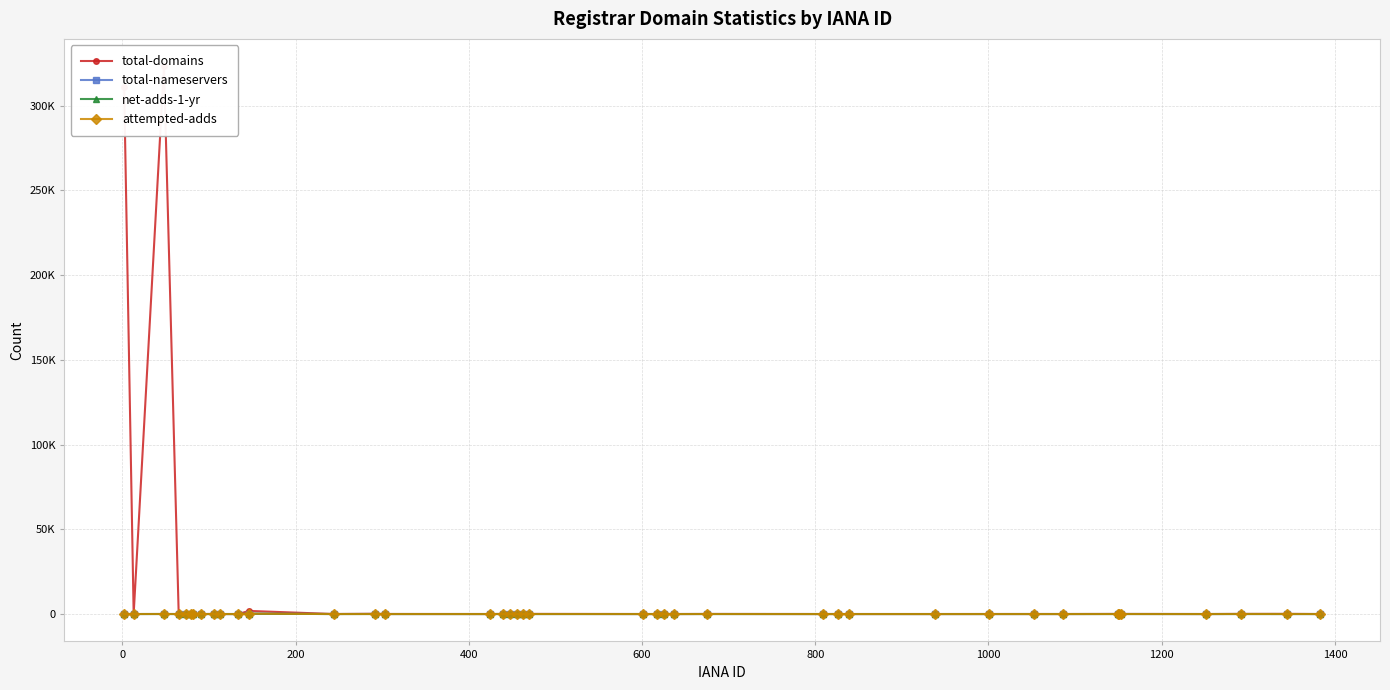

At how many categories does at least one series exceed 63394?

2